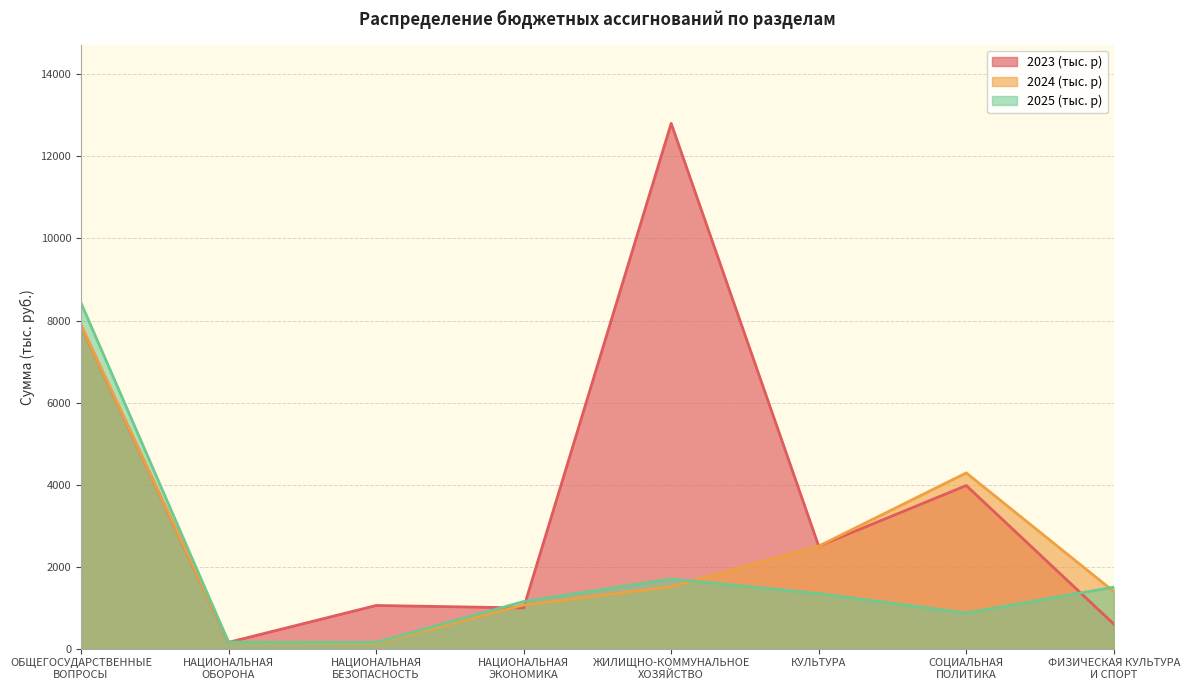

How many data points in 2024 (тыс. р) are less than 1510?

4